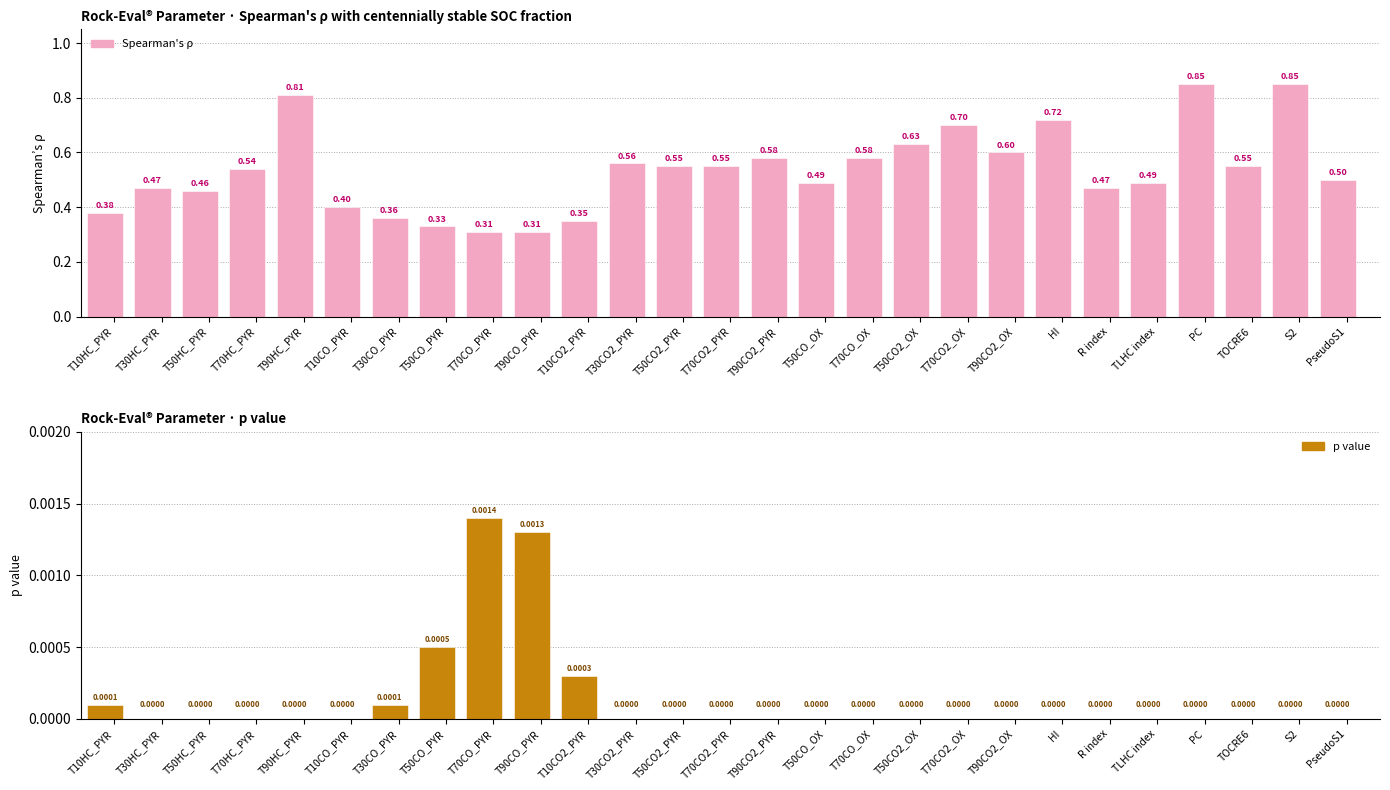

The p value series shows 0.0 at T90CO_PYR. True or false?

False